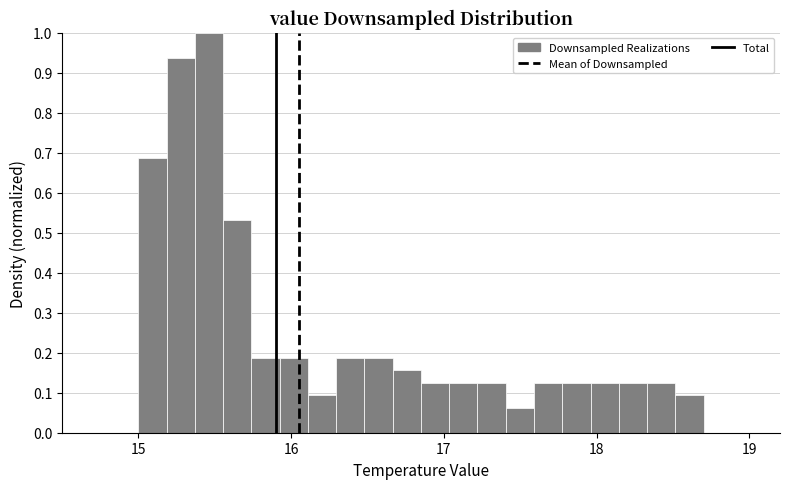

Read against the x-axis, roughly where is the centre of the tallest bar?

15.5